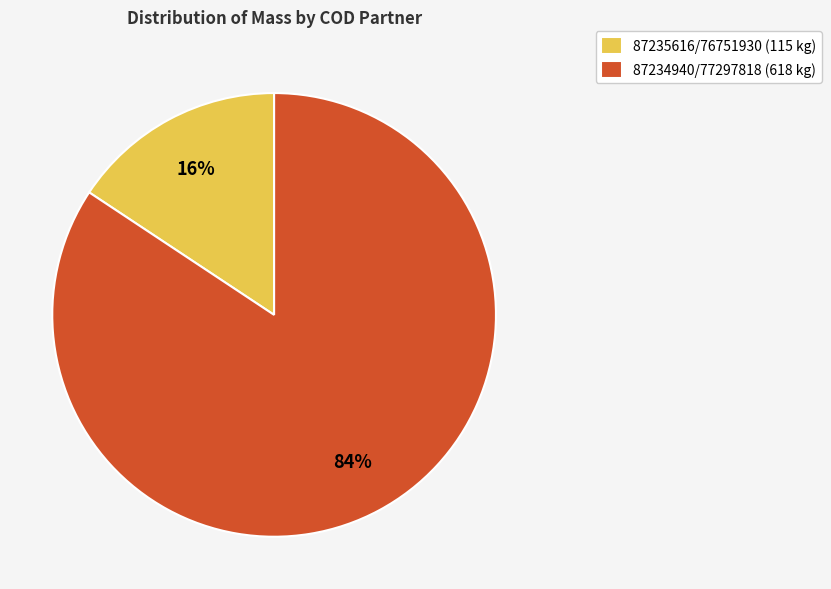

What percentage is the 87234940/77297818 slice, to the nearest percent?

84%